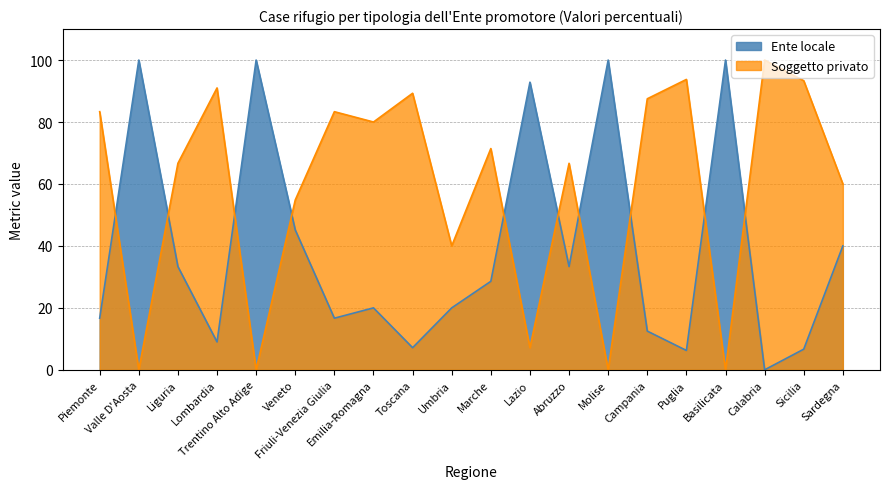

At how many categories does at least one series exceed 66?

17